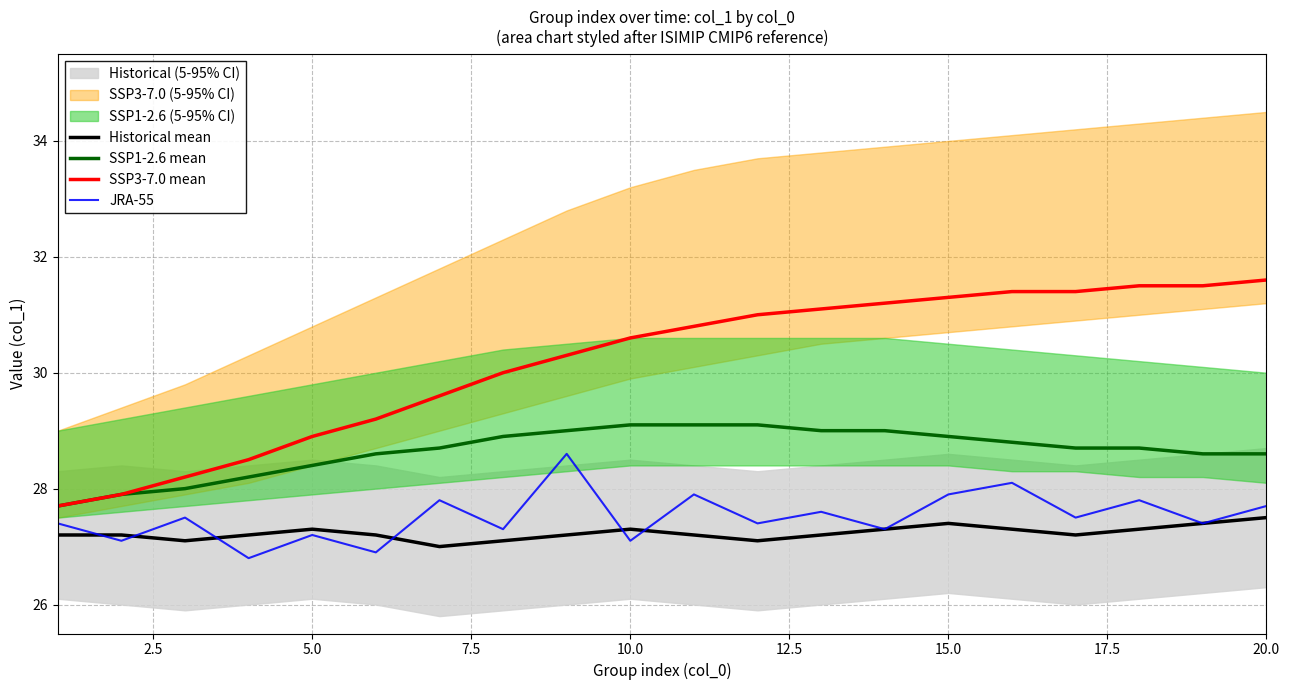

How many lines are shown in the chart?

4